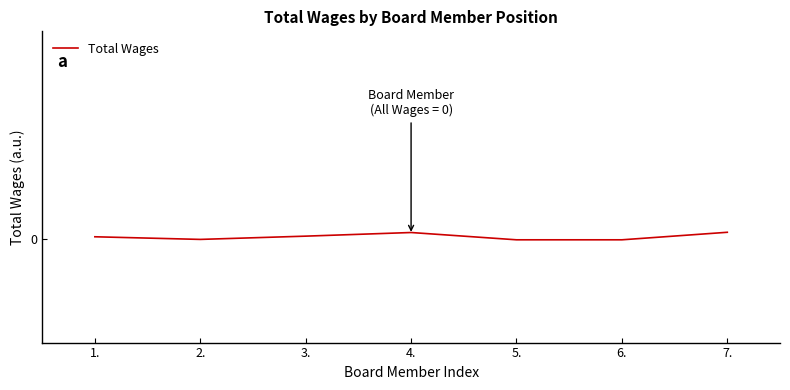

Does the chart display data point markers on the line(s)?

No